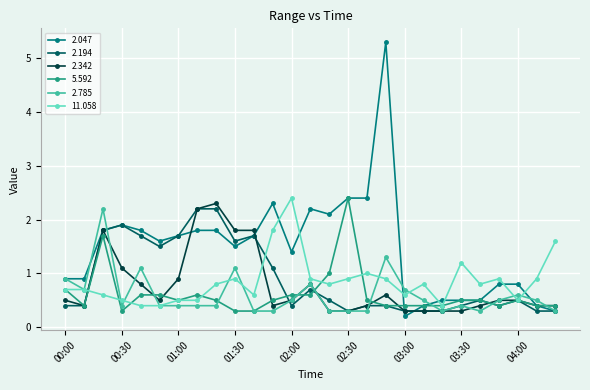

Which series has the widest spread of values?

2.047